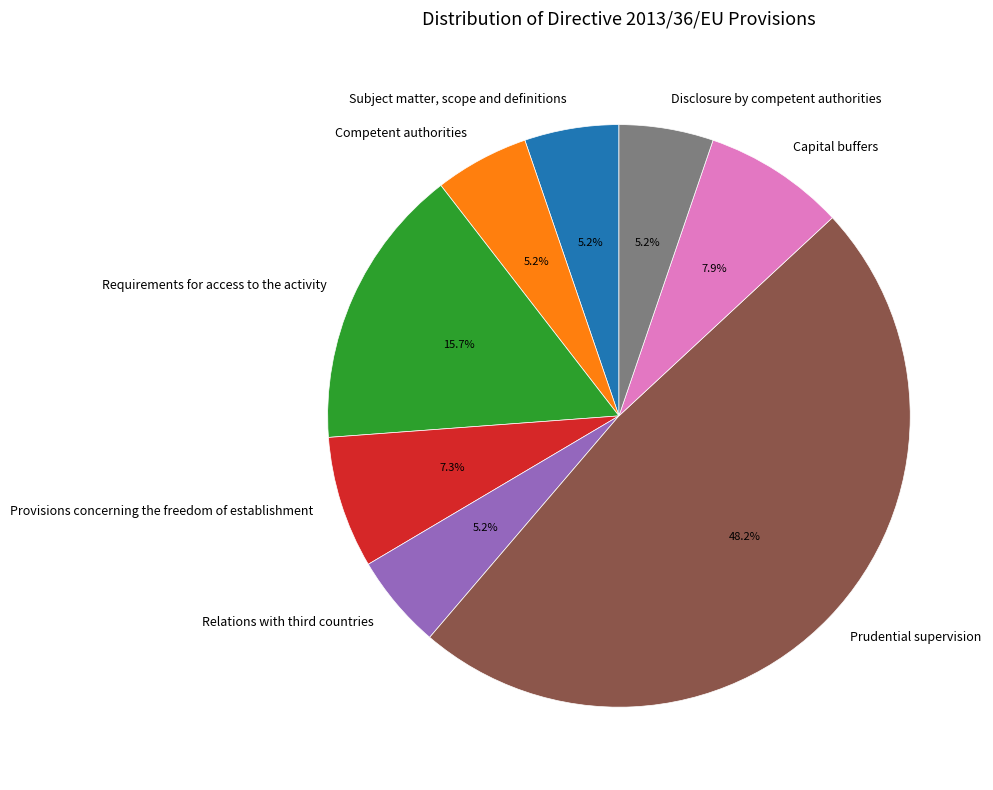

How many segments does this pie chart have?

8